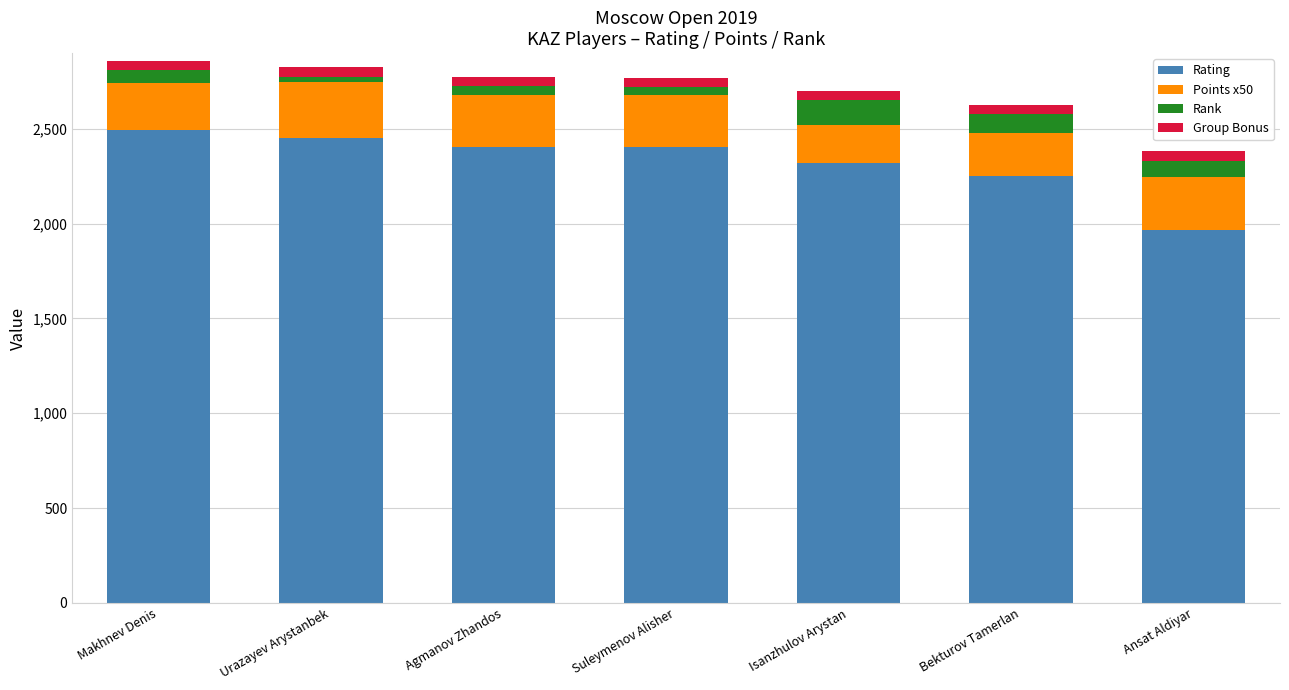

What is the maximum value for Rating?

2495